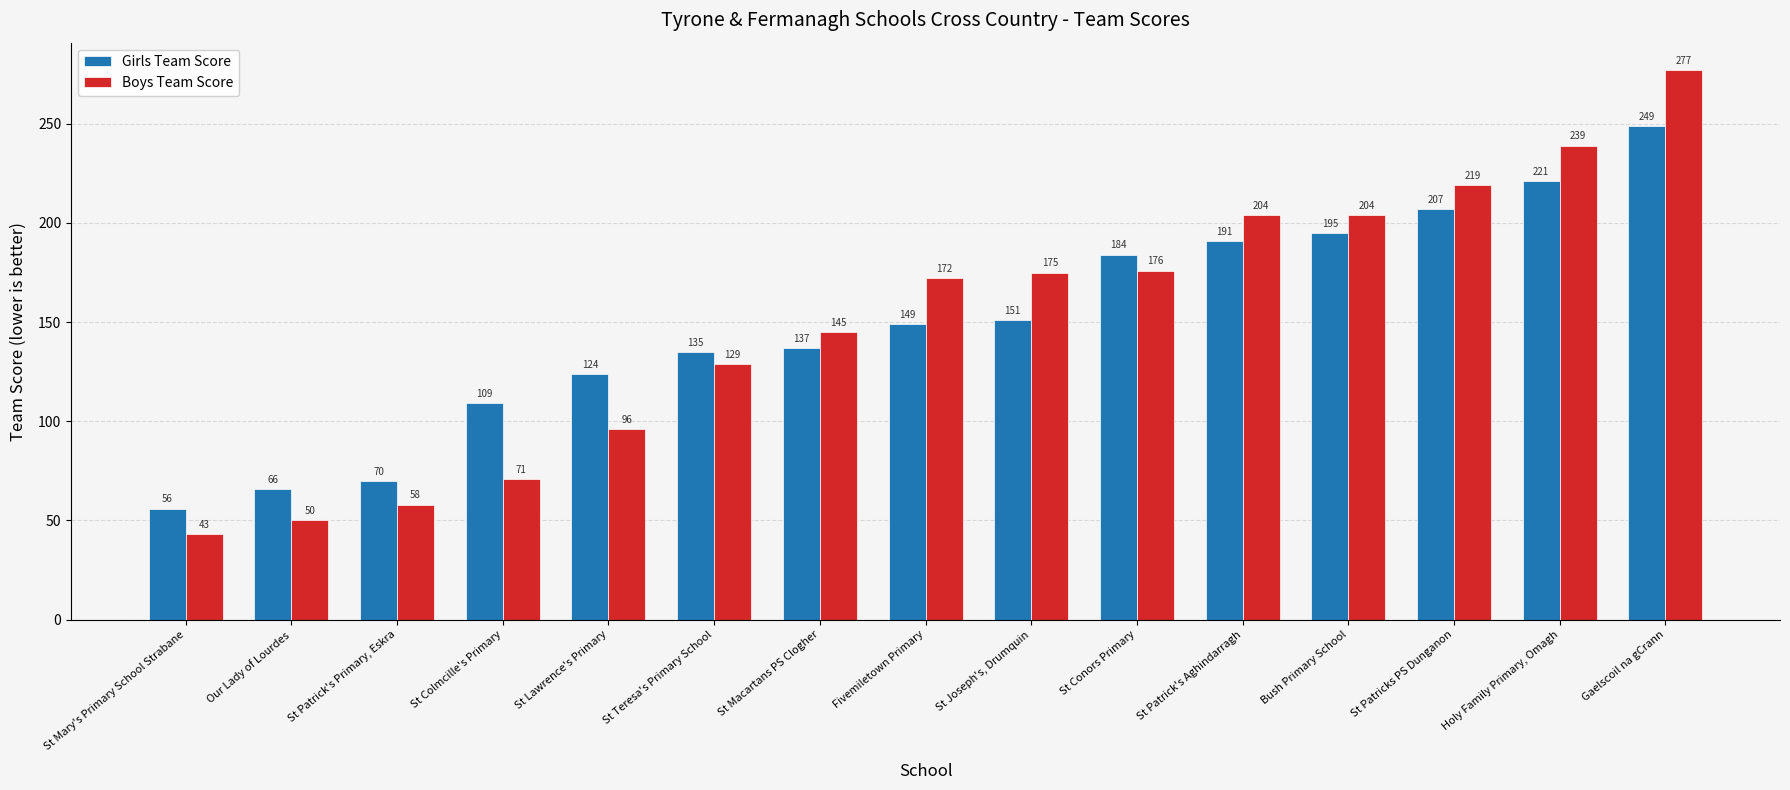

At how many categories does at least one series exceed 61?

14